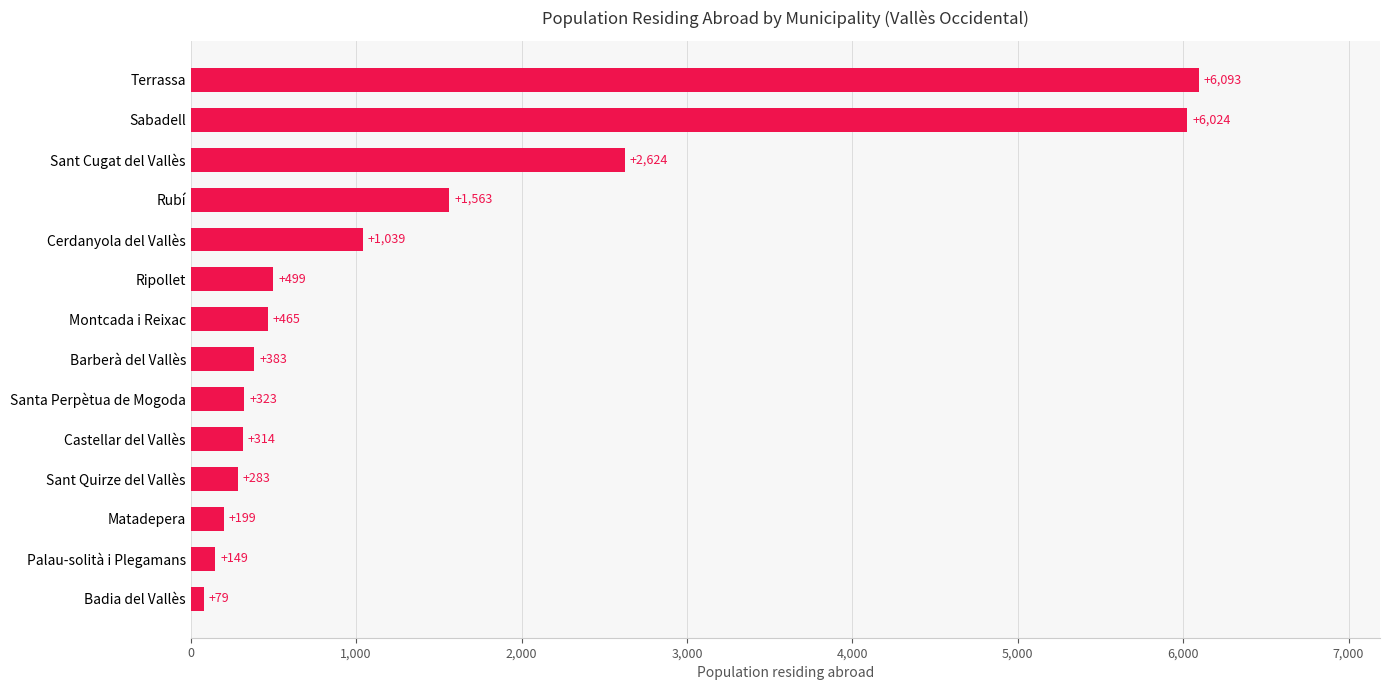

The chart shows a value of 383 at Barberà del Vallès. True or false?

True